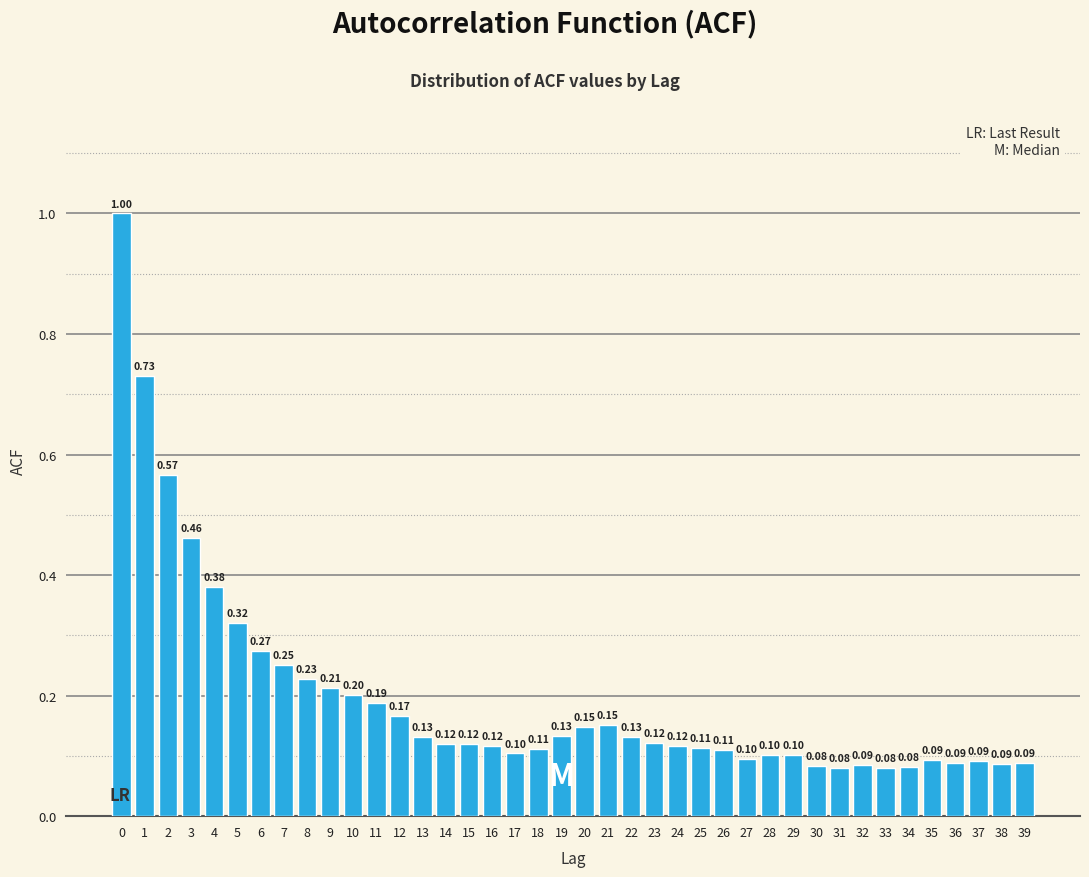

Between 14 and 32, which is larger?

14